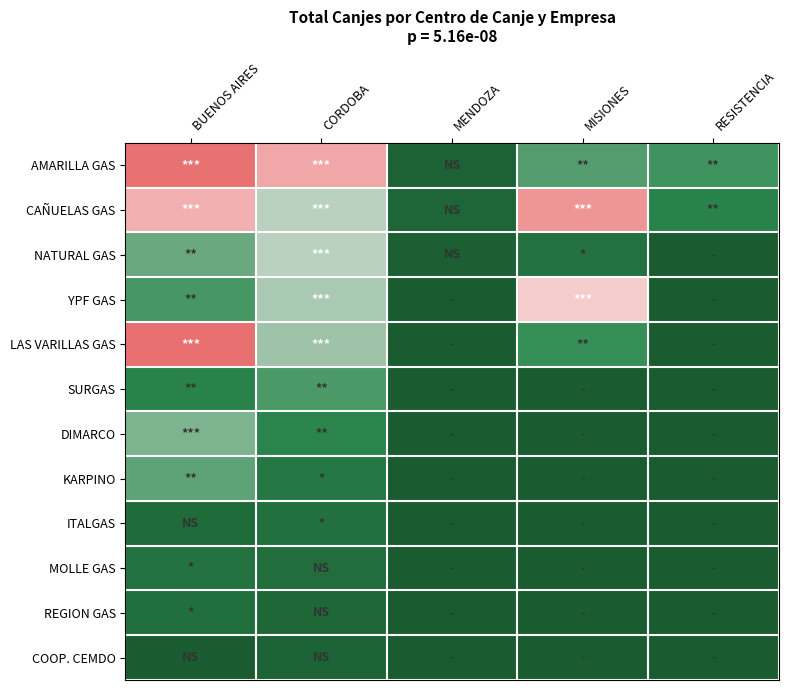

Reading left to right, what are all the values shown in this chart?

AMARILLA GAS: BUENOS AIRES=40194	CORDOBA=31042	MENDOZA=1775	MISIONES=13642	RESISTENCIA=12873
CAÑUELAS GAS: BUENOS AIRES=29579	CORDOBA=17864	MENDOZA=2998	MISIONES=33904	RESISTENCIA=10266
NATURAL GAS: BUENOS AIRES=14627	CORDOBA=17784	MENDOZA=891	MISIONES=5710	RESISTENCIA=0
YPF GAS: BUENOS AIRES=13184	CORDOBA=17138	MENDOZA=0	MISIONES=25400	RESISTENCIA=0
LAS VARILLAS GAS: BUENOS AIRES=40542	CORDOBA=16730	MENDOZA=0	MISIONES=12556	RESISTENCIA=0
SURGAS: BUENOS AIRES=10230	CORDOBA=13330	MENDOZA=0	MISIONES=0	RESISTENCIA=0
DIMARCO: BUENOS AIRES=15436	CORDOBA=10887	MENDOZA=0	MISIONES=0	RESISTENCIA=0
KARPINO: BUENOS AIRES=14156	CORDOBA=7755	MENDOZA=0	MISIONES=0	RESISTENCIA=0
ITALGAS: BUENOS AIRES=4056	CORDOBA=5536	MENDOZA=0	MISIONES=0	RESISTENCIA=0
MOLLE GAS: BUENOS AIRES=5960	CORDOBA=4733	MENDOZA=0	MISIONES=0	RESISTENCIA=0
REGION GAS: BUENOS AIRES=5149	CORDOBA=3306	MENDOZA=0	MISIONES=0	RESISTENCIA=0
COOP. CEMDO: BUENOS AIRES=239	CORDOBA=1915	MENDOZA=0	MISIONES=0	RESISTENCIA=0